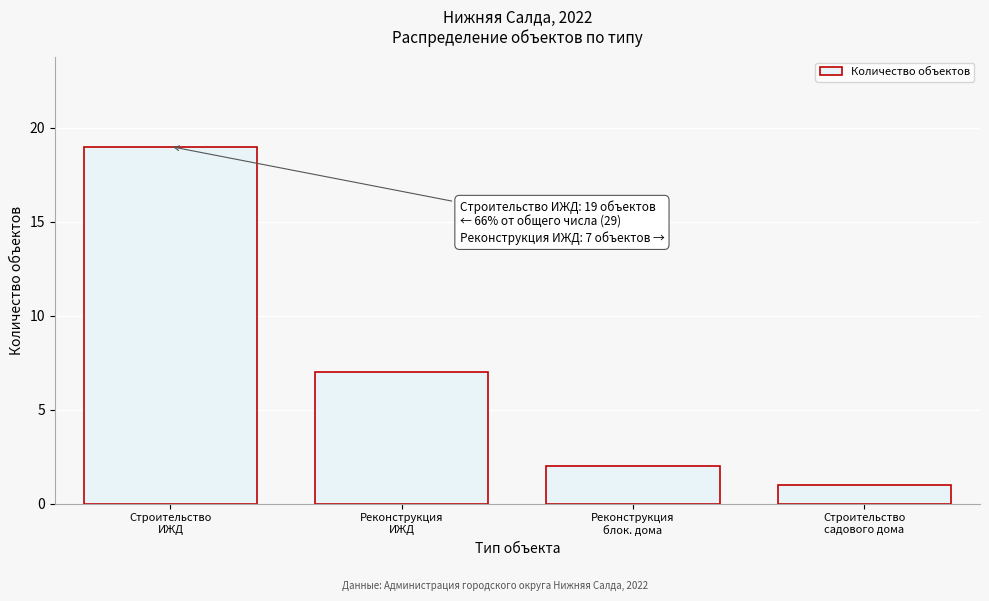

Reading right to left, list all the values displayed in this chart.

1	2	7	19